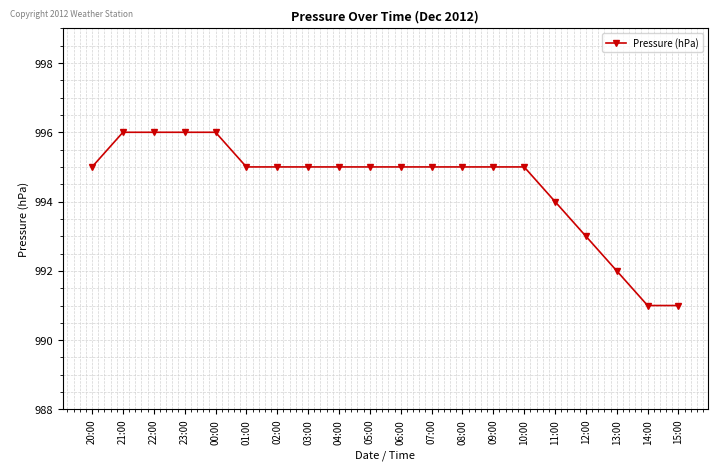

Count the values in the range 995 to 996.

15